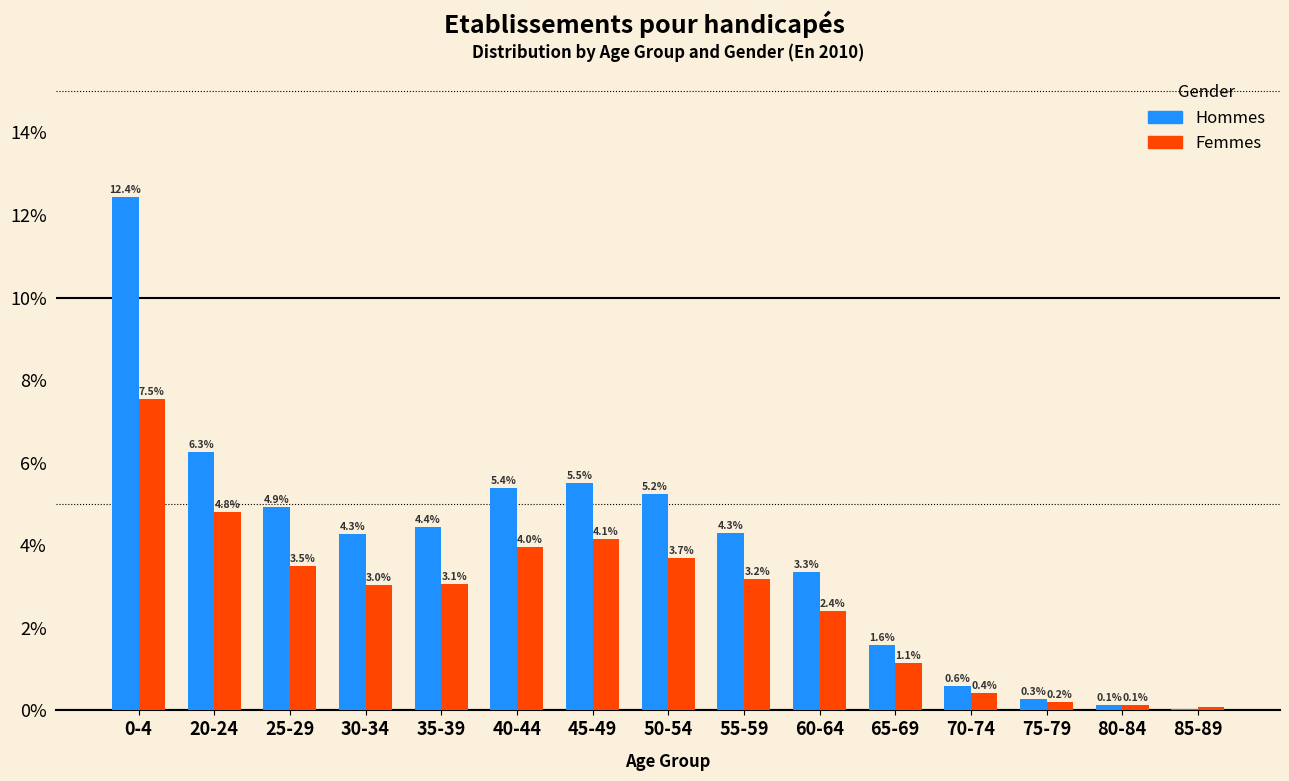

Is it true that Hommes equals 1.1 at 35-39?

False